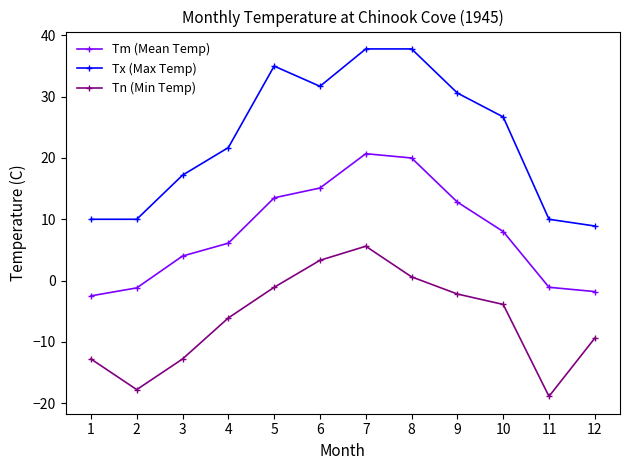

True or false: Tm (Mean Temp) has a value of -2.5 at 1.

True